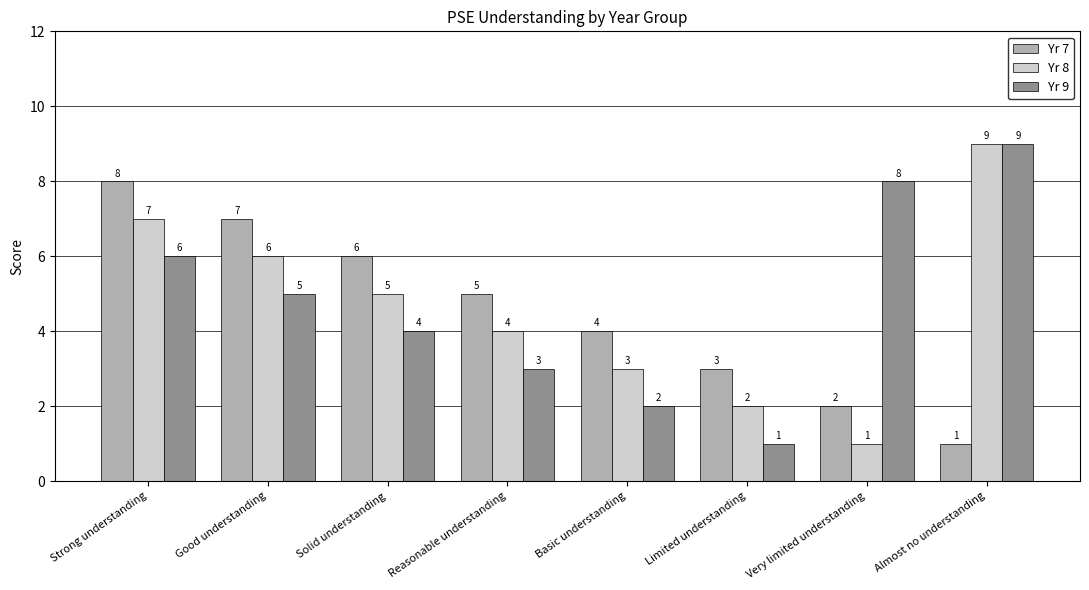

What is the difference between the Yr 8 values at Limited understanding and Reasonable understanding?

2